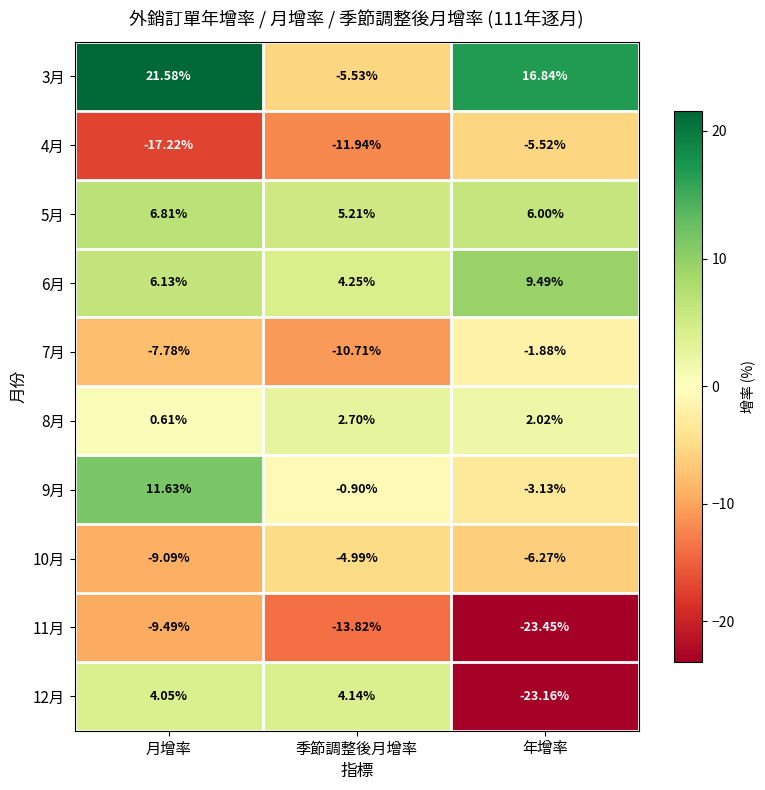

What is the smallest value displayed?

-23.4